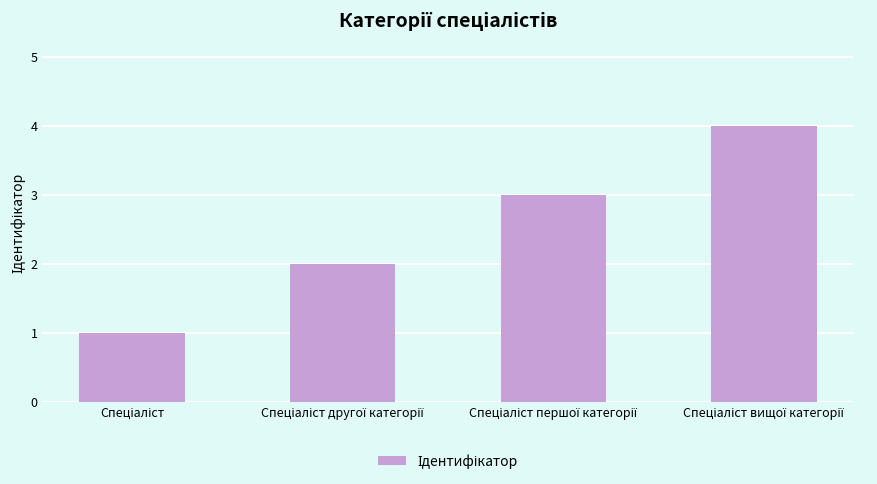

What is the sum of all values?

10